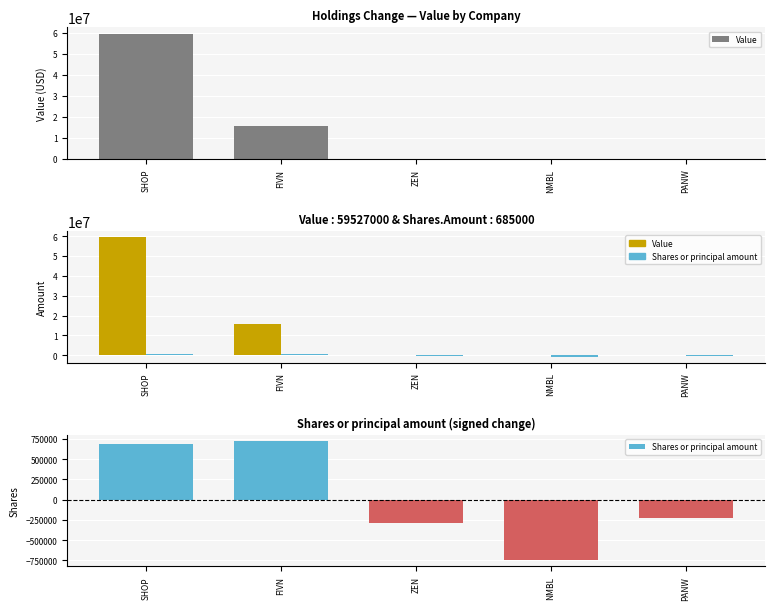

What is the difference between the maximum and minimum values in the Value series?

59527000